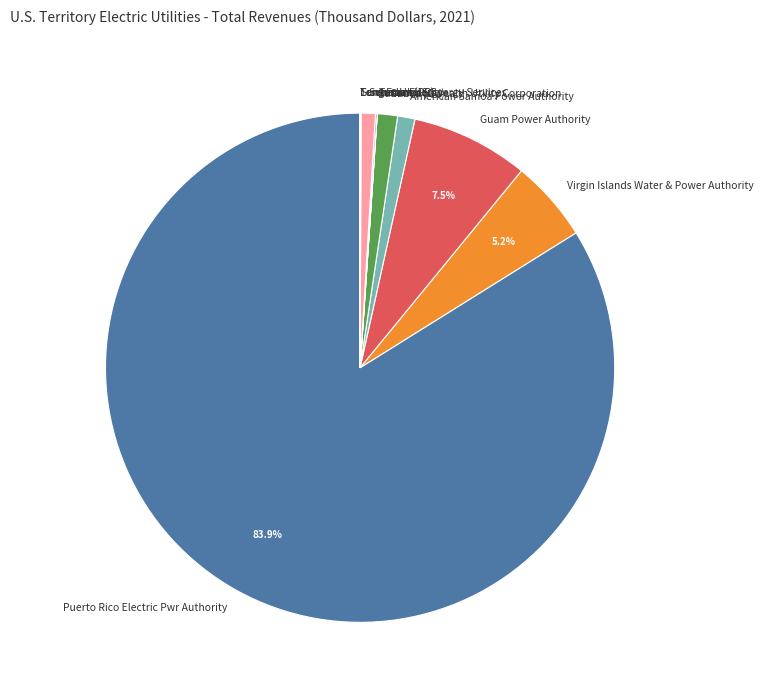

Is there any slice that represents more than half of the pie?

Yes